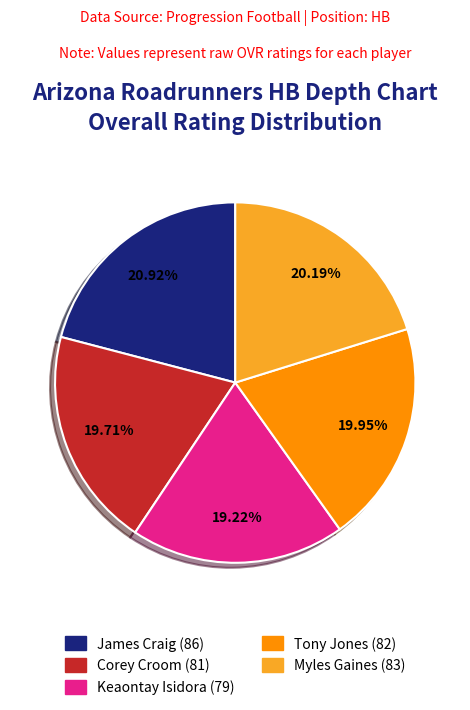

Combined, do Tony Jones and Corey Croom account for over 50%?

No